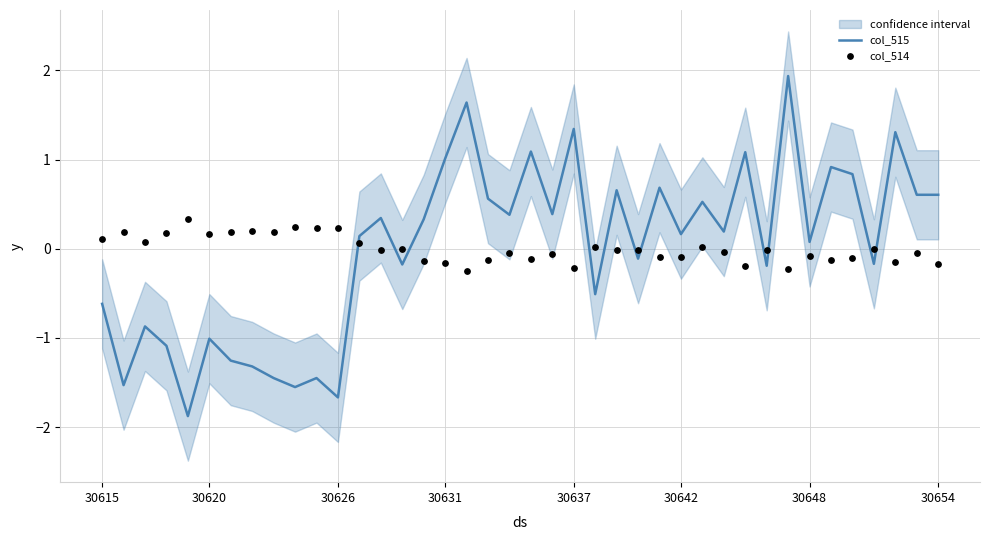

At how many categories does at least one series exceed 1?

7